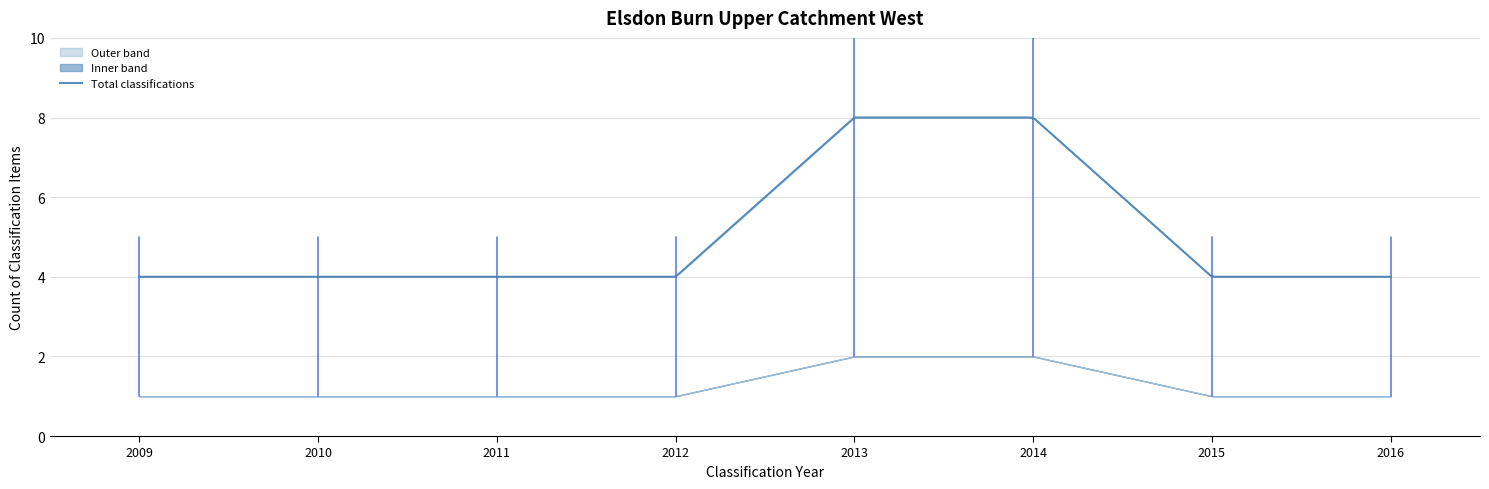

What is the highest value of the Total classifications series?

8.0